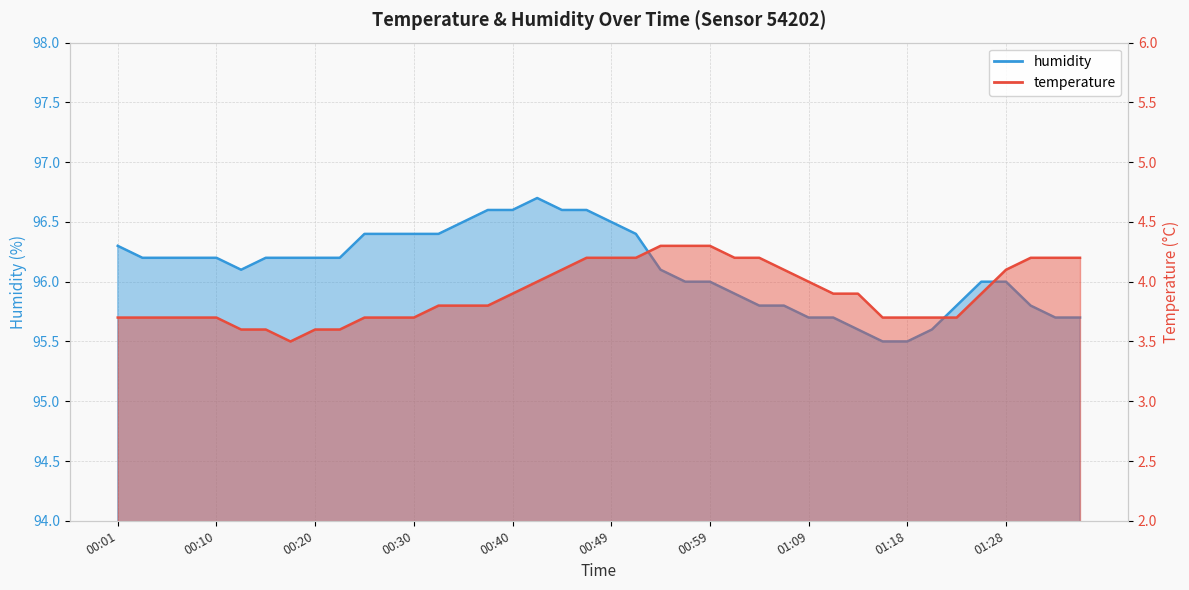

What is the difference between the maximum and second lowest values in the humidity series?

1.2